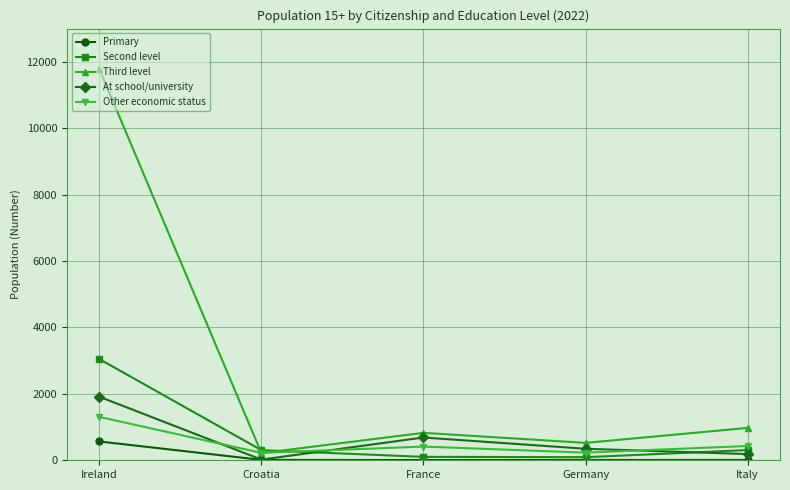

Which series has the widest spread of values?

Third level